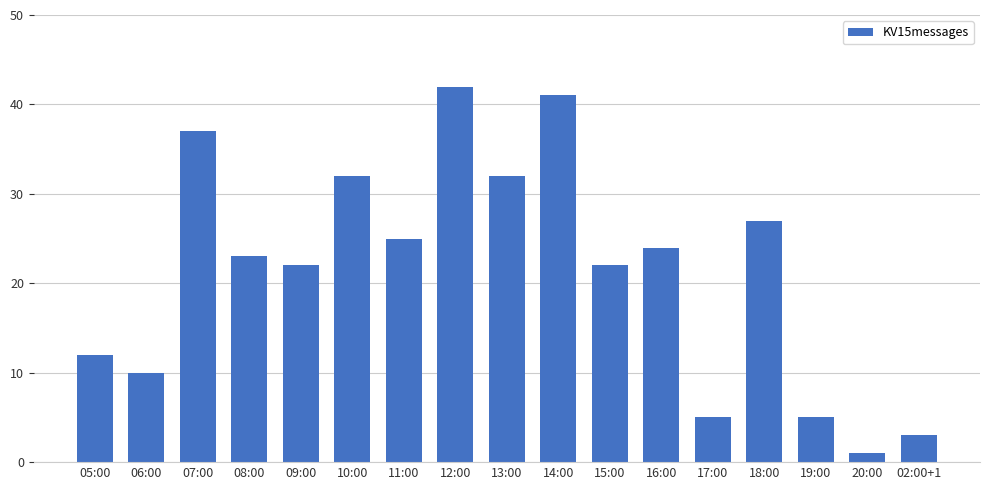

Which label corresponds to the largest value in the chart?

12:00